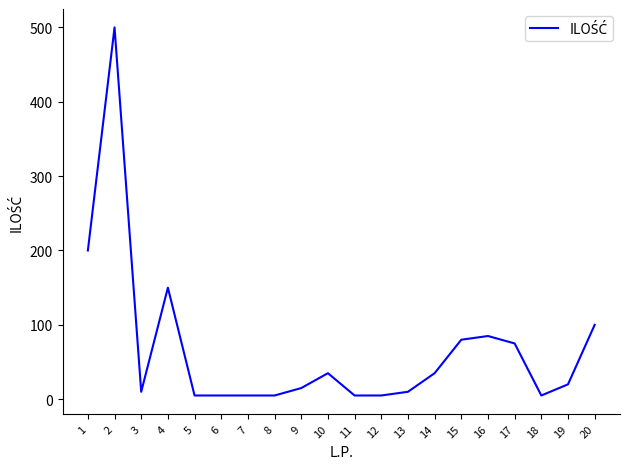

True or false: the data shows 35 at 10.

True